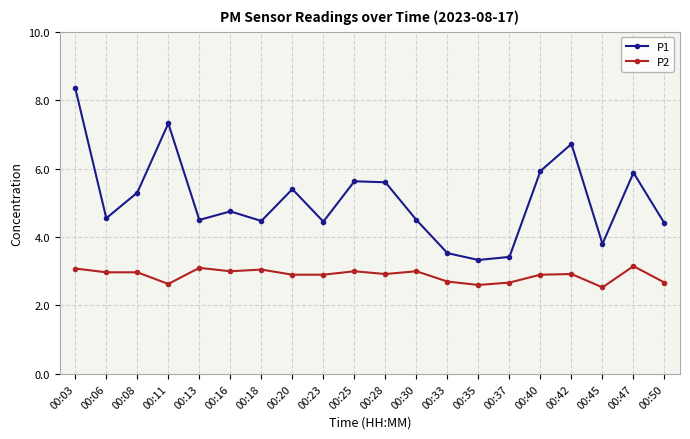

Is it true that P1 equals 5.3 at 00:08?

True